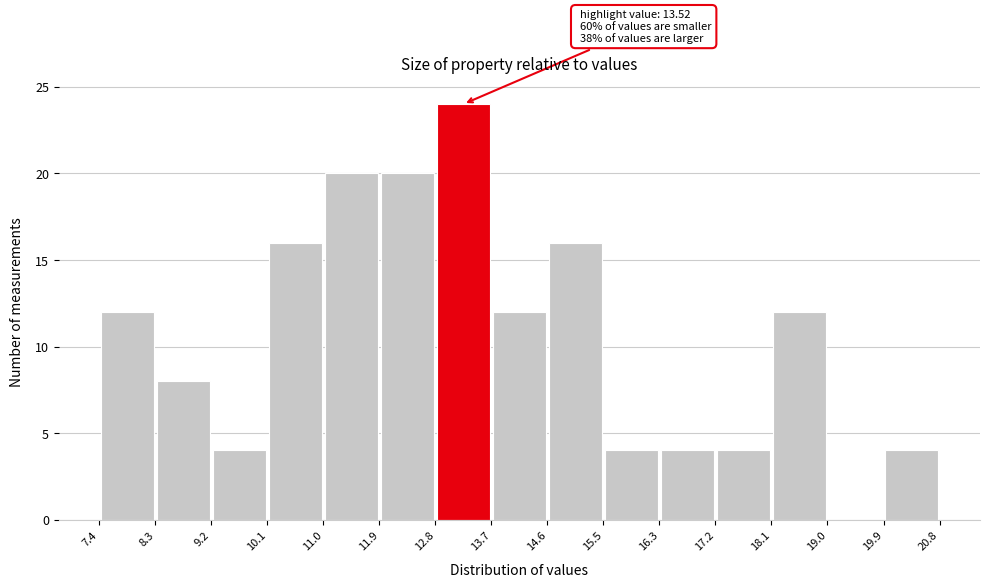

Which range on the x-axis has the tallest bar?

12.8 to 13.7